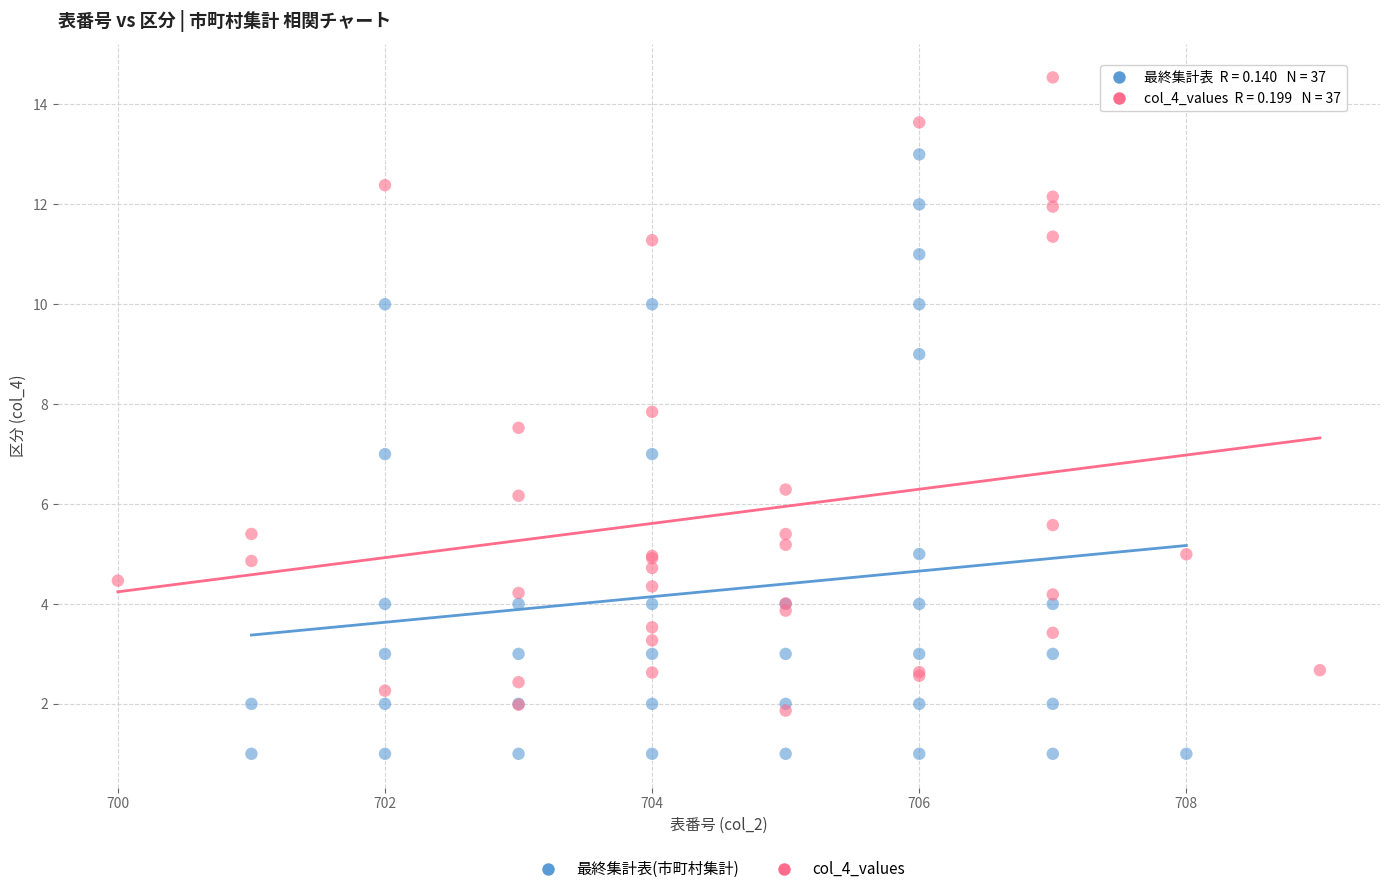

Which series reaches the minimum Y coordinate?

最終集計表(市町村集計)